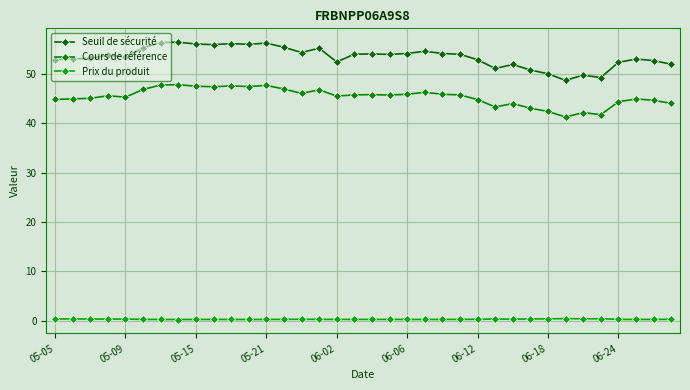

List the series in order of their peak value, lowest first.

Prix du produit, Cours de référence, Seuil de sécurité